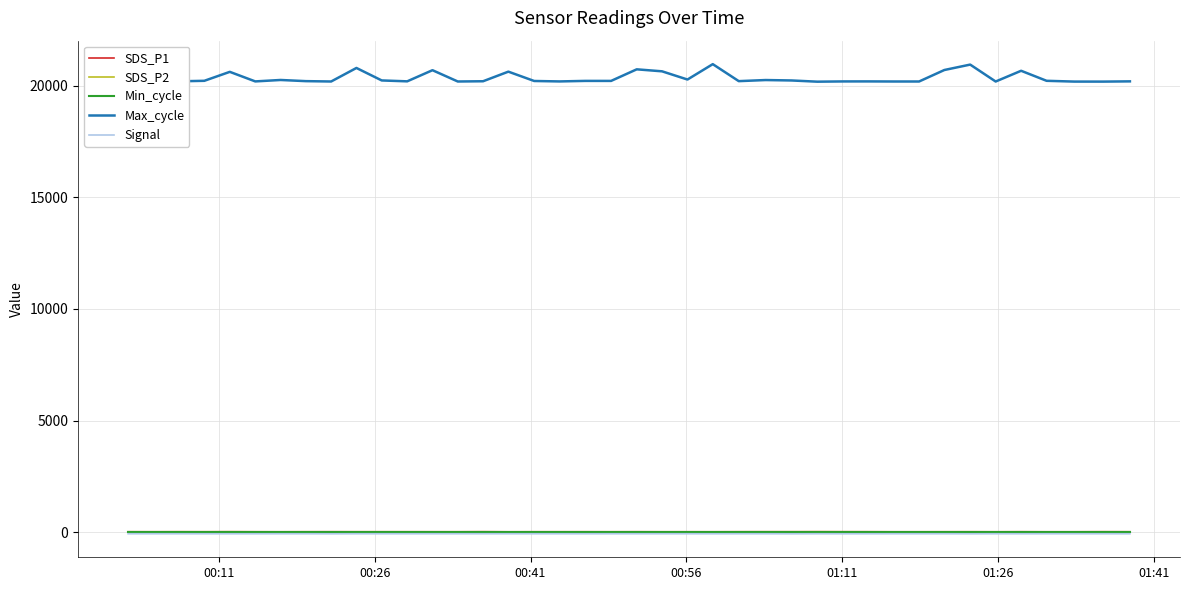

What is the maximum value shown in the chart?

20963.0